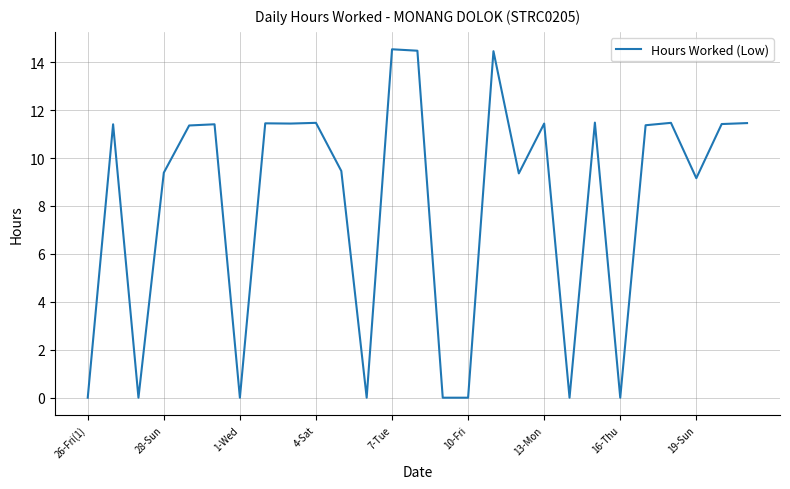

What is the maximum value shown in the chart?

14.5